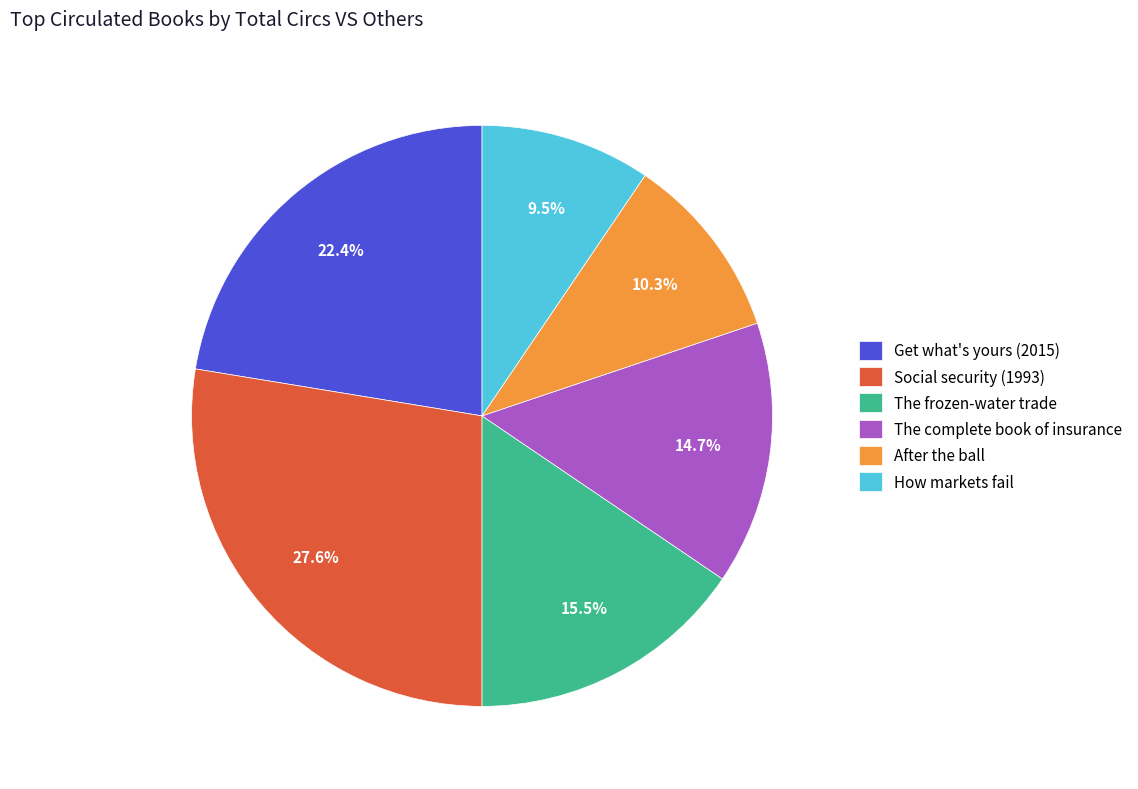

What is the total percentage of The frozen-water trade and Social security (1993)?

43.1%